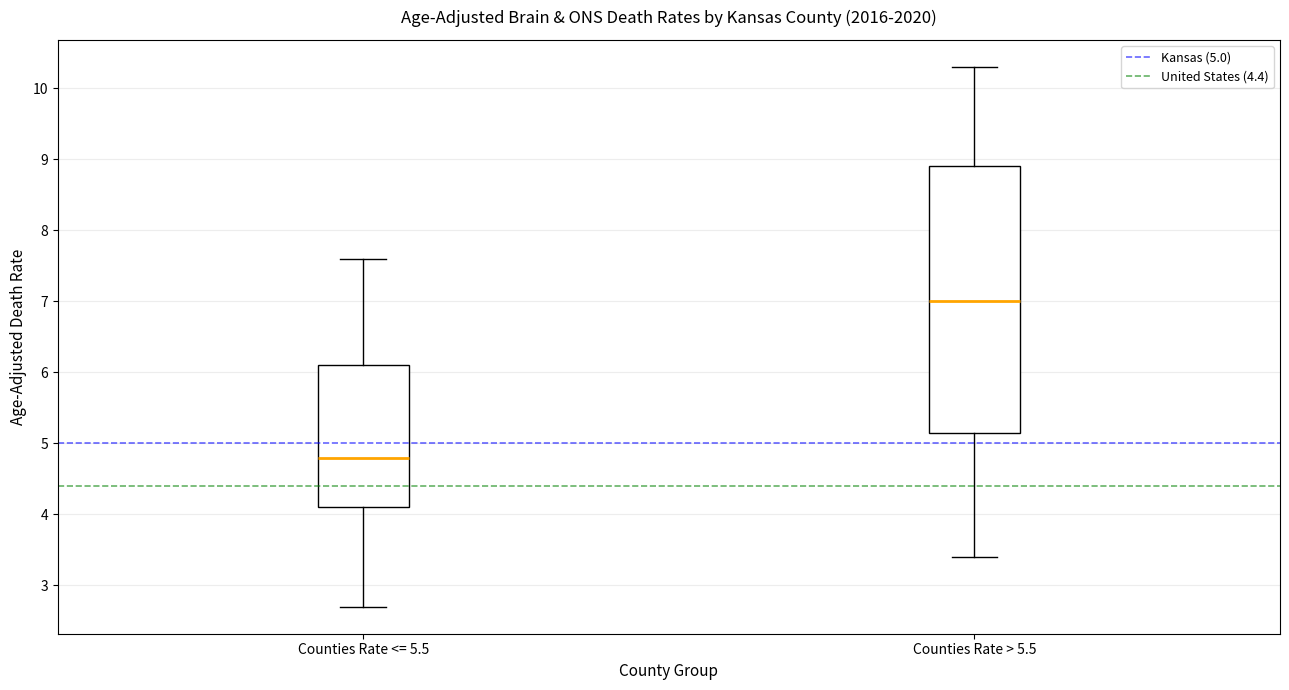

Reading left to right, read every box against the y-axis: the position of its median line, the range the box covers, and the ends of its whiskers. The values are not printed on the chart, so give them approximately, as read against the axis.

Counties Rate <= 5.5: median 4.8, box 4.1 to 6.1, whiskers 2.7 to 7.6
Counties Rate > 5.5: median 7.0, box 5.2 to 8.9, whiskers 3.4 to 10.3